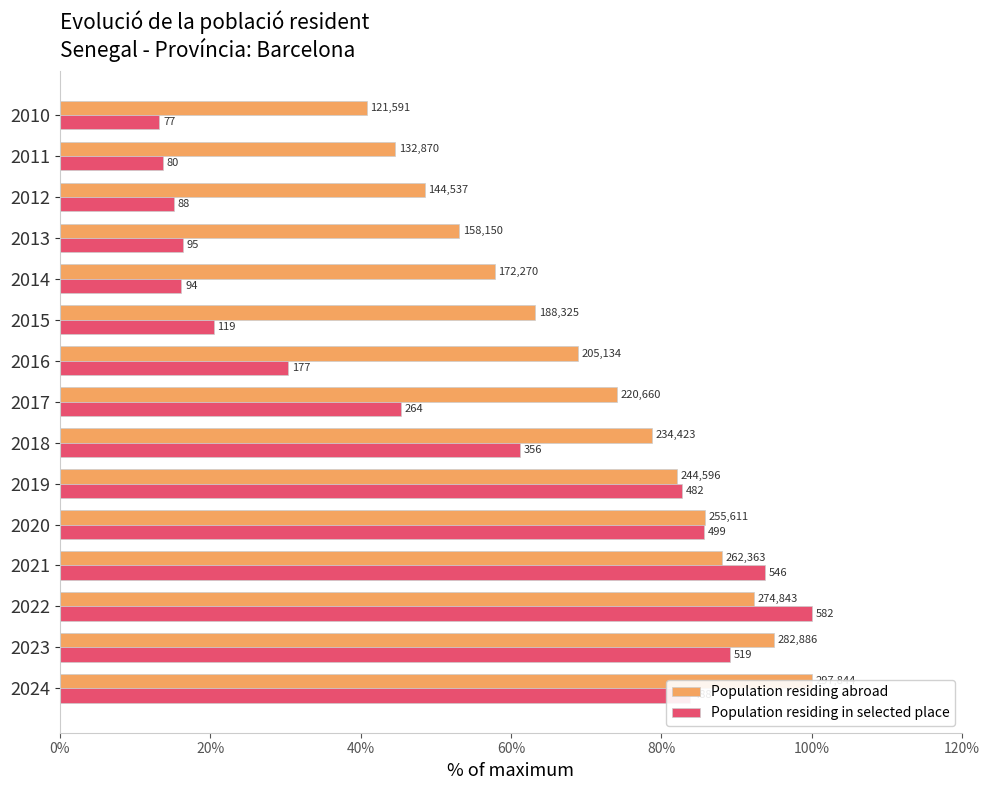

What are all the series names shown in the legend?

Population residing abroad, Population residing in selected place